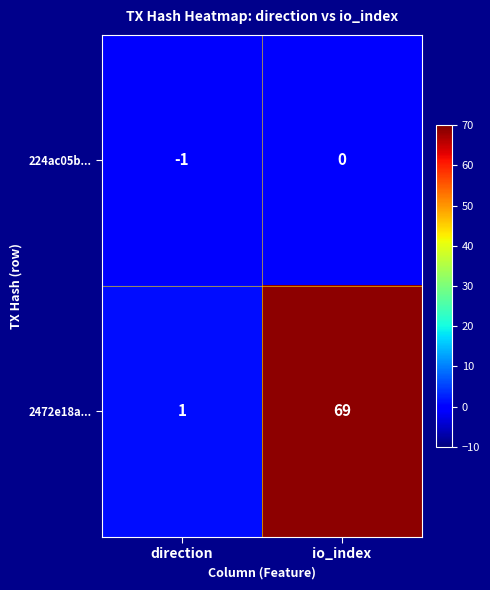

Which series has the widest spread of values?

2472e18a...